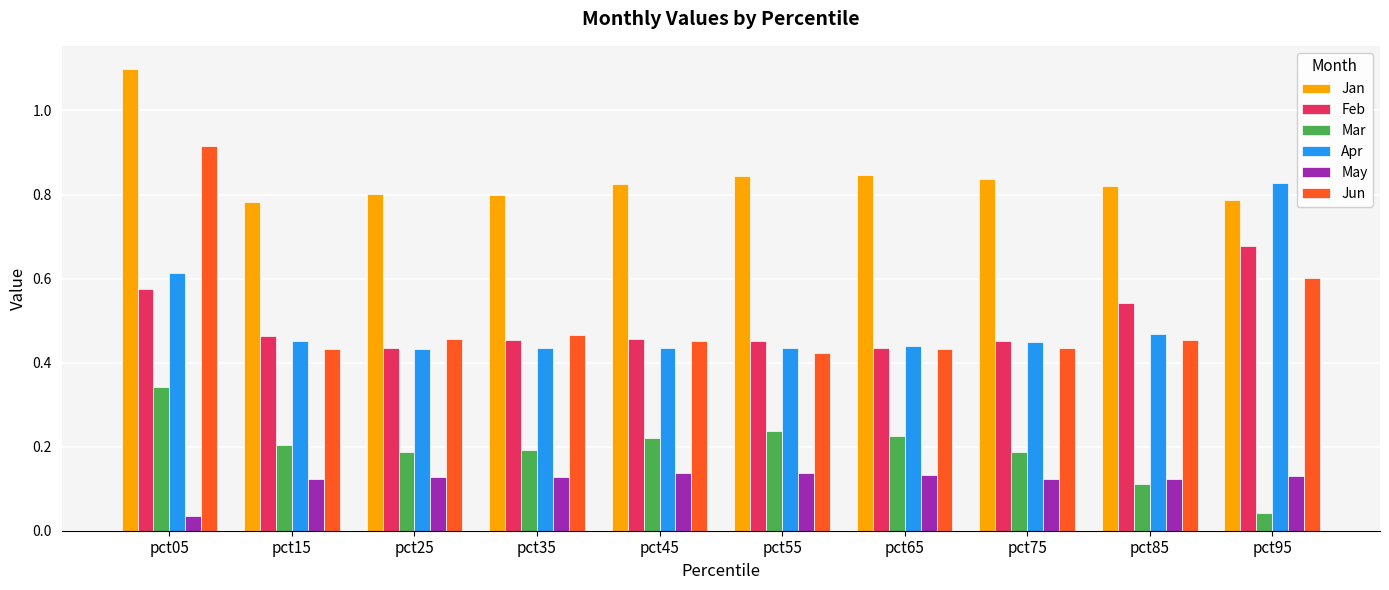

True or false: Jun has a value of 0.3 at pct55.

False